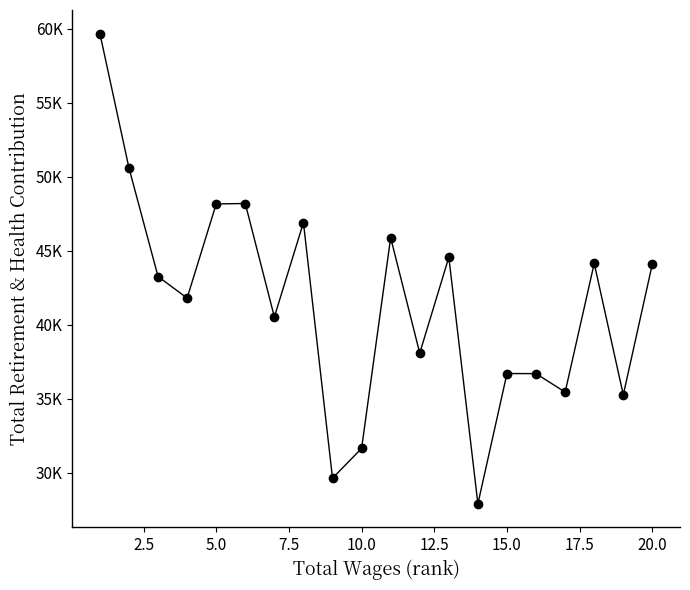

Does the chart have visible grid lines?

No